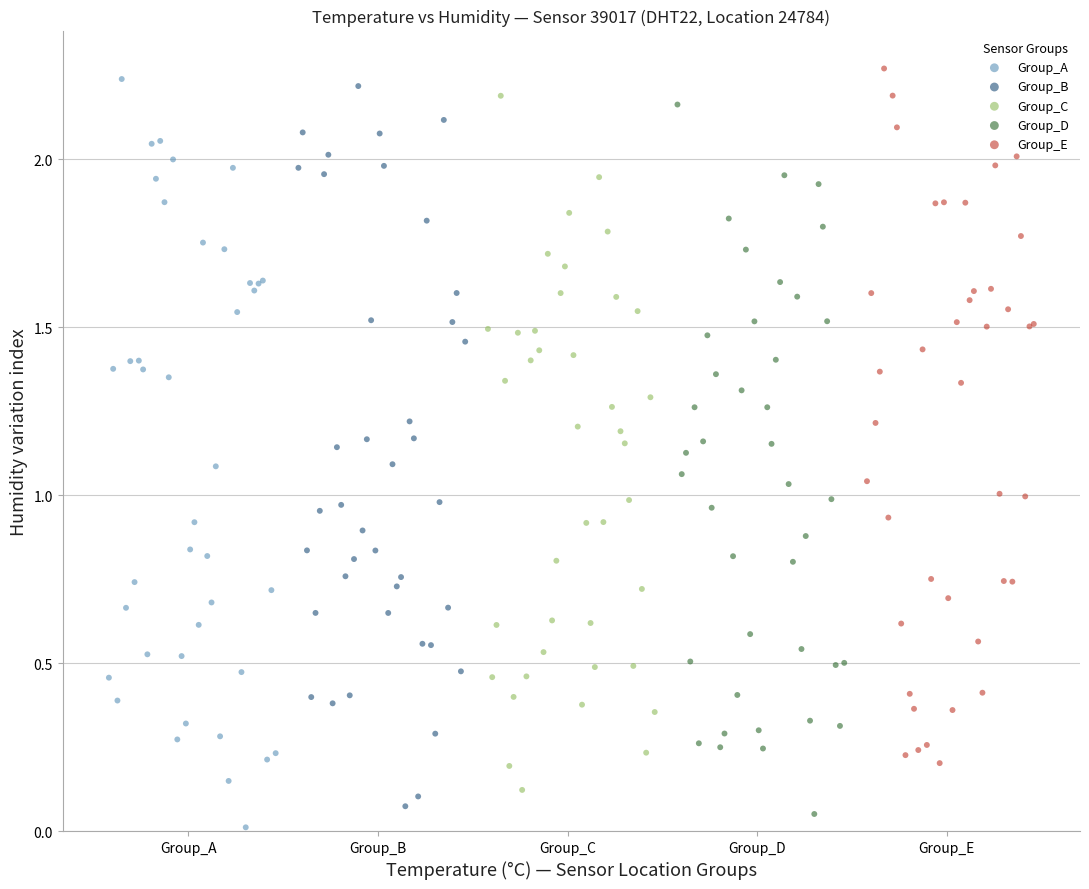

Which series reaches the maximum Y coordinate?

Group_E